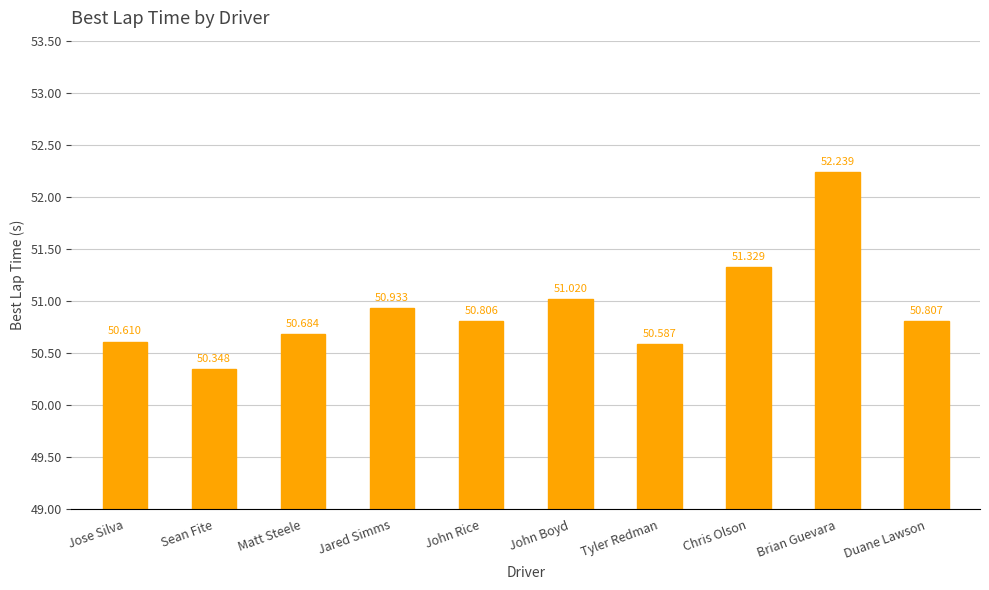

What is the sum of all values?

509.4